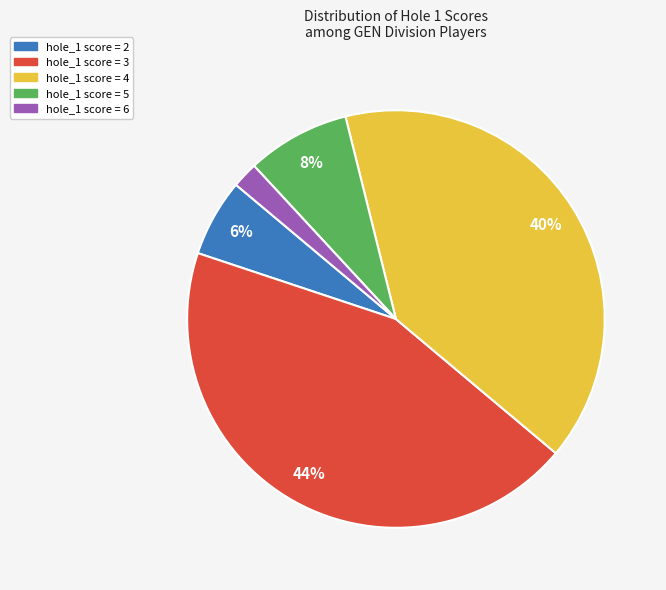

Between hole_1 score = 5 and hole_1 score = 6, which is larger?

hole_1 score = 5